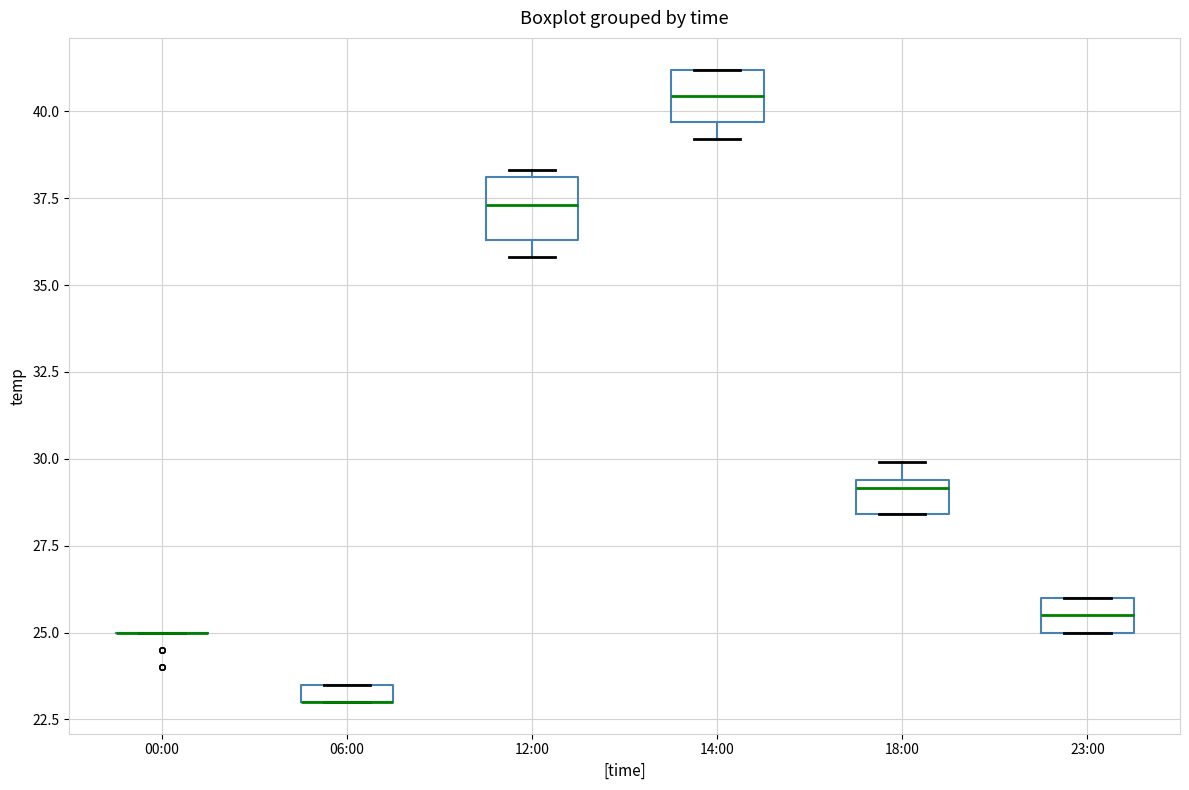

Where is the upper edge of the box for 18:00 on the y-axis? The values are not printed on the chart, so give them approximately, as read against the axis.

29.5